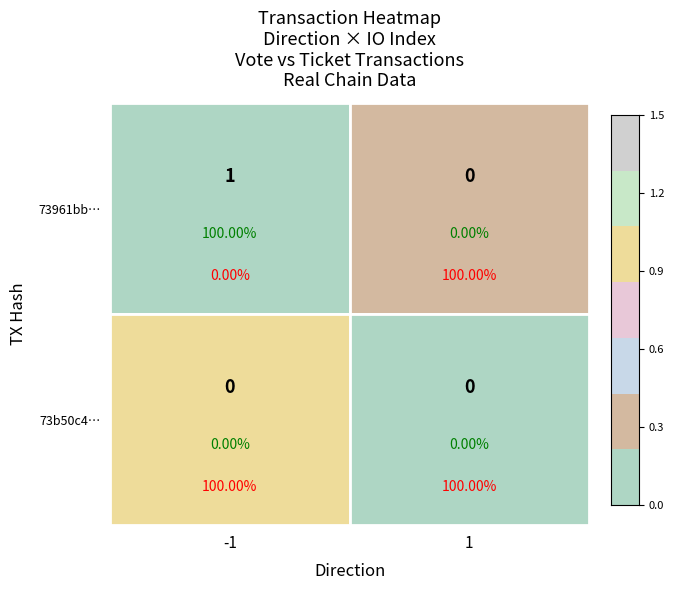

Is the value of 73b50c40e67c88242a24e040ab03b8b08ee5021 at 1 greater than the value of 73961bb0f1fb09818c417fe6e3a0651d0af28c5 at 1?

No